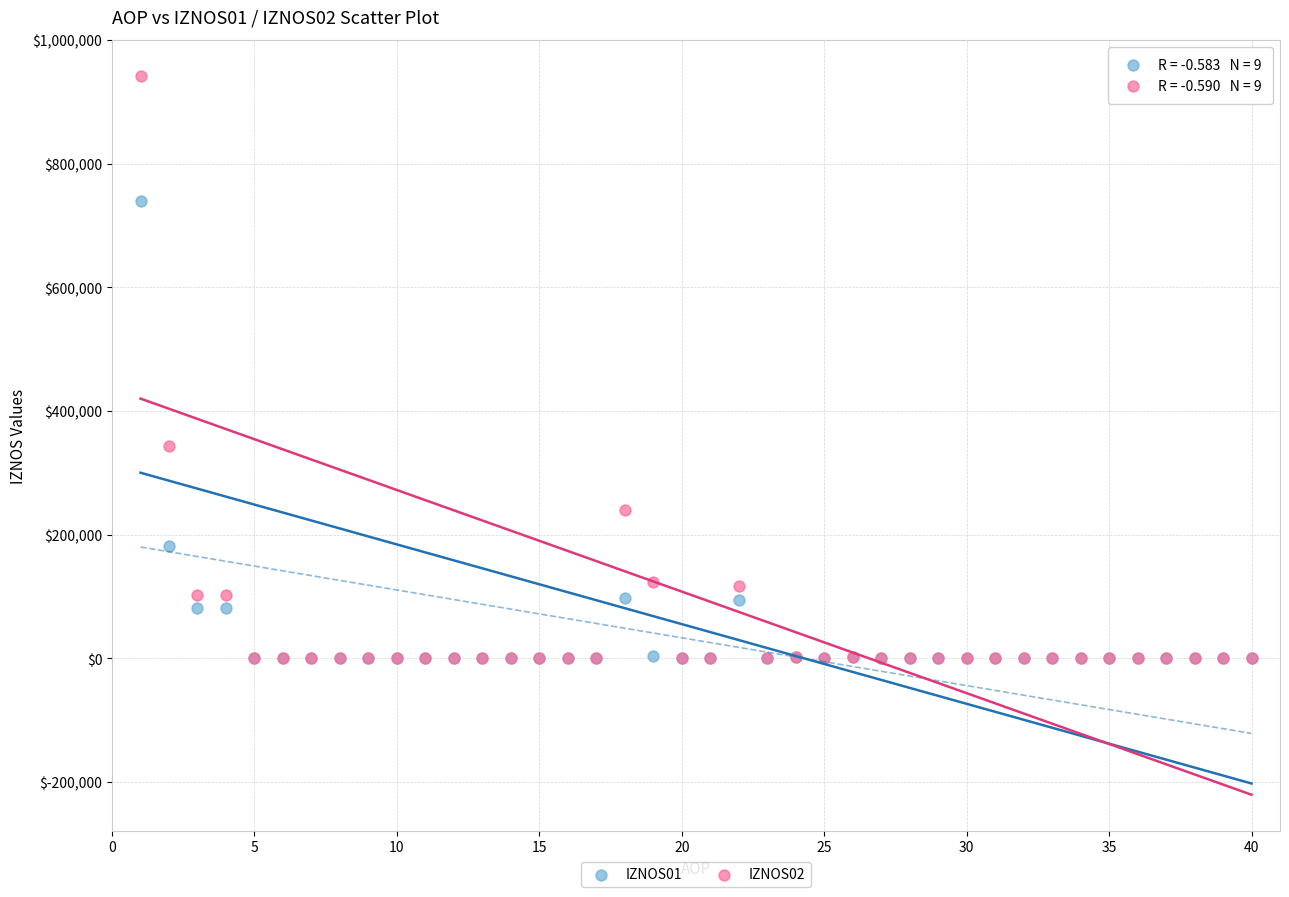

Across all series, what Y value is closest to 471126?

343729.7